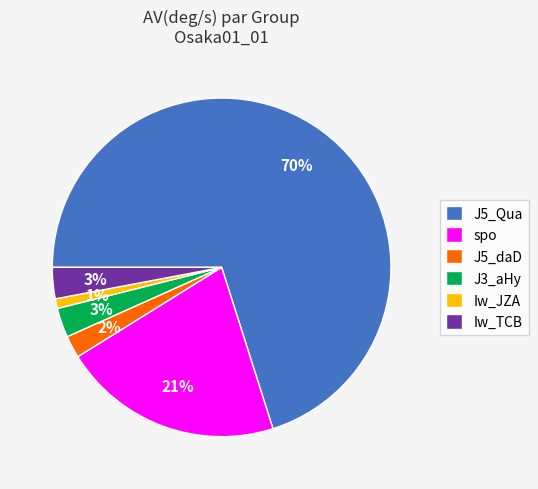

Approximately how many times larger is the value at J5_daD compared to spo?

0.1